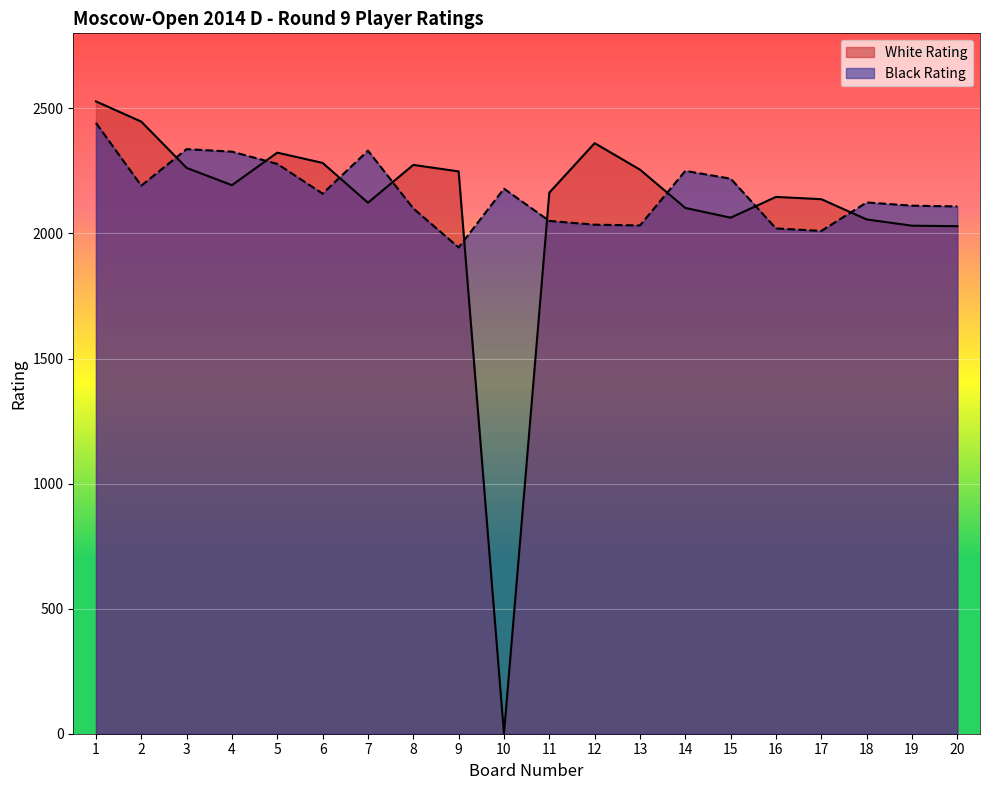

What is the difference between the maximum and minimum values in the White Rating series?

2528